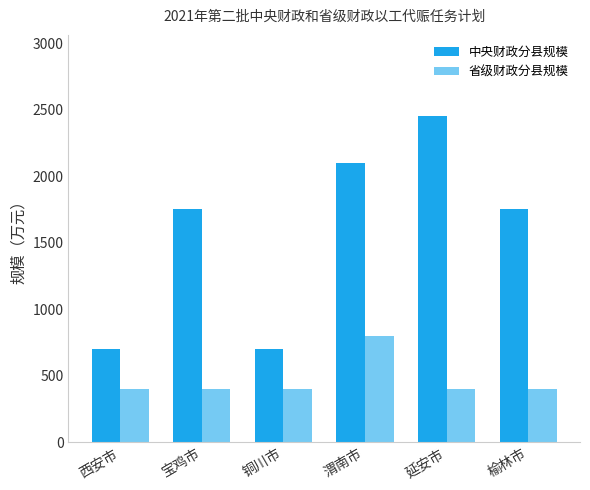

Where is 中央财政分县规模 nearest to the value 1575?

宝鸡市